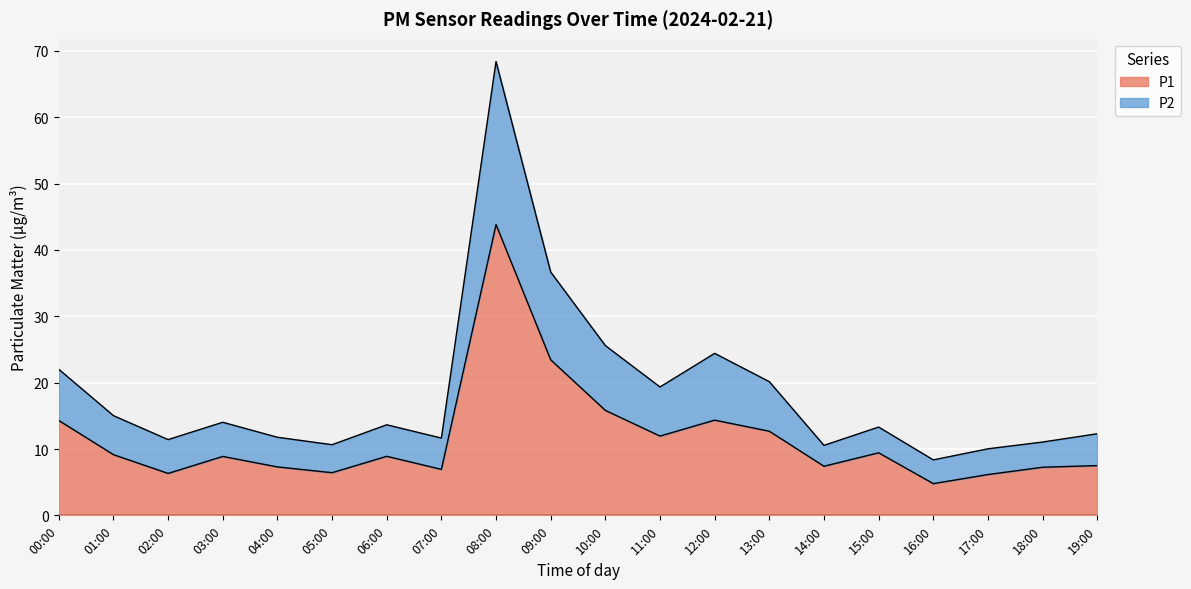

At which category is the sum across all series the highest?

08:00